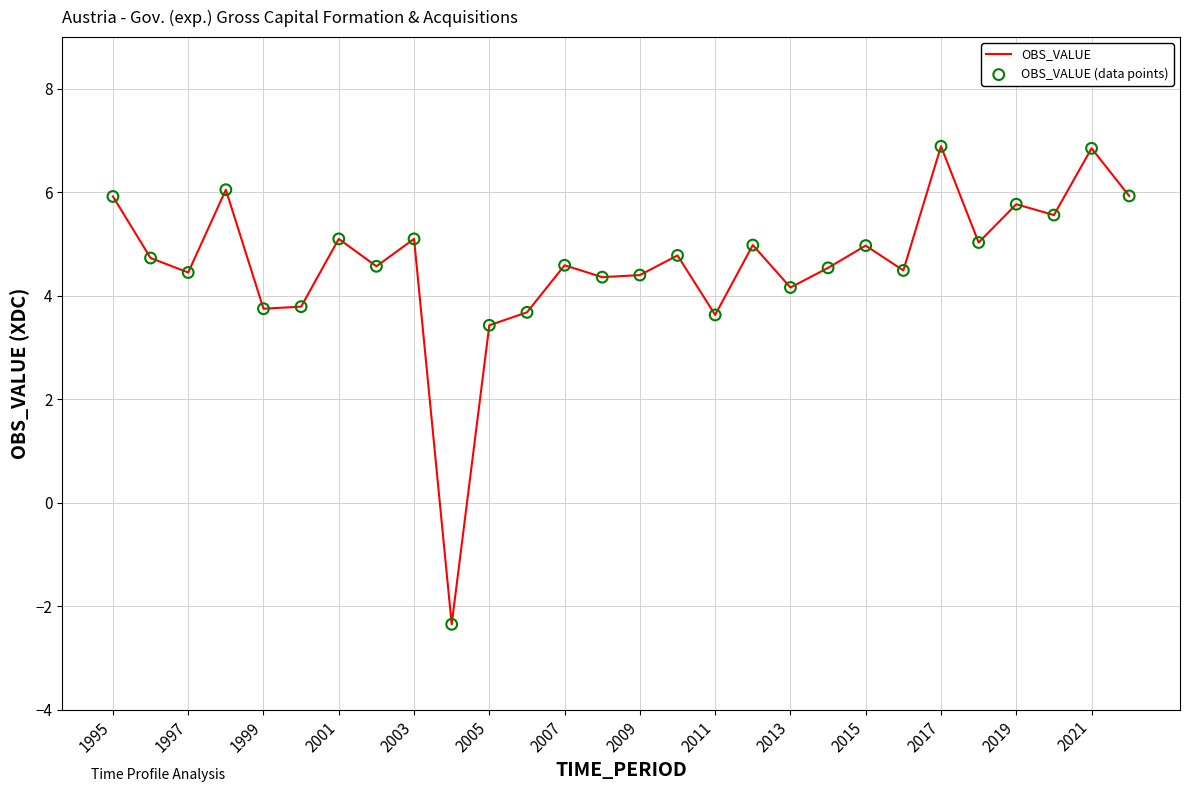

What is the greatest value displayed?

6.9